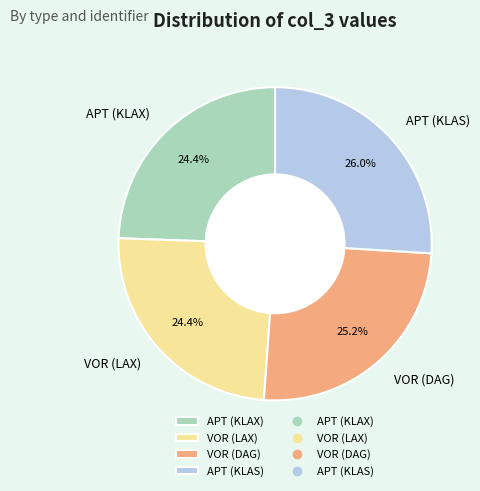

What portion of the pie excludes VOR (DAG)?

74.8%